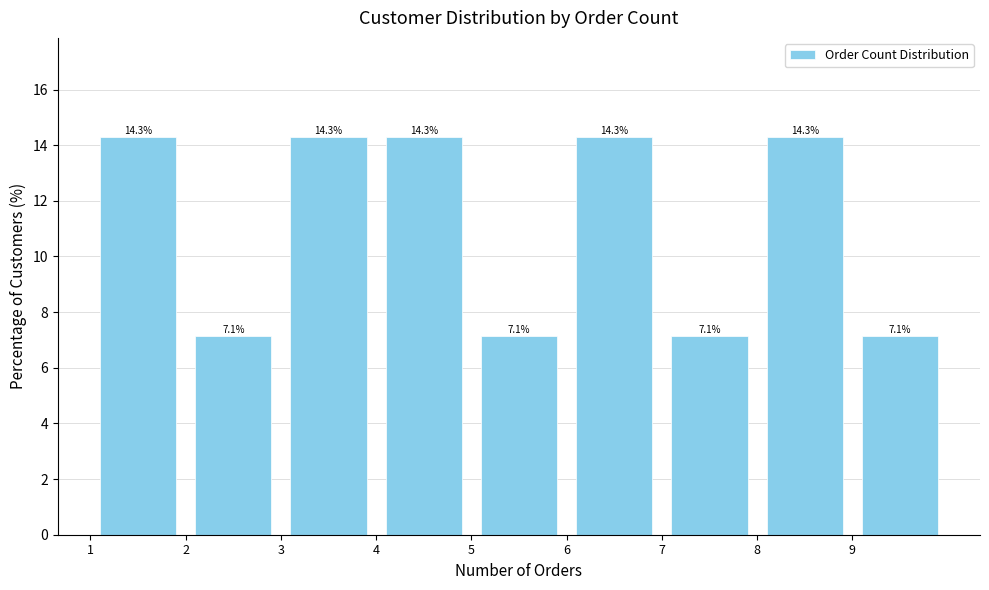

How tall is the bar that spans 7 to 8 on the x-axis?

7.1